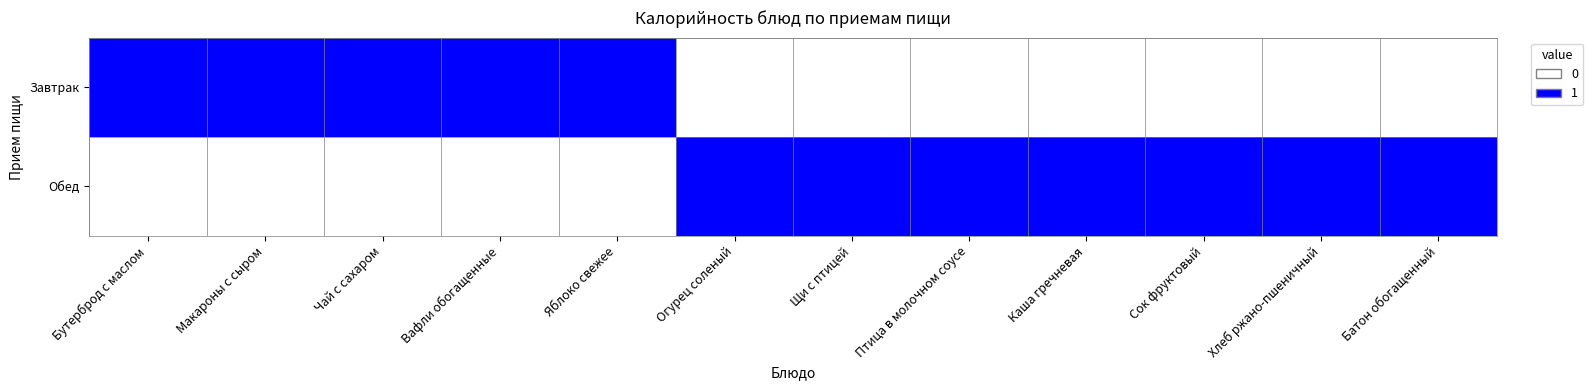

Which series has the widest spread of values?

Завтрак